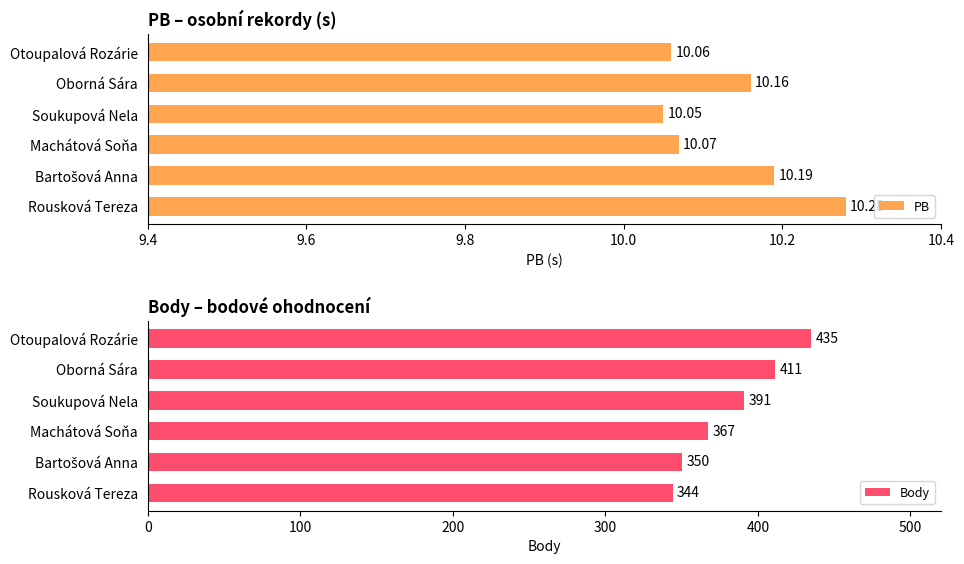

What is the smallest value displayed?

10.1